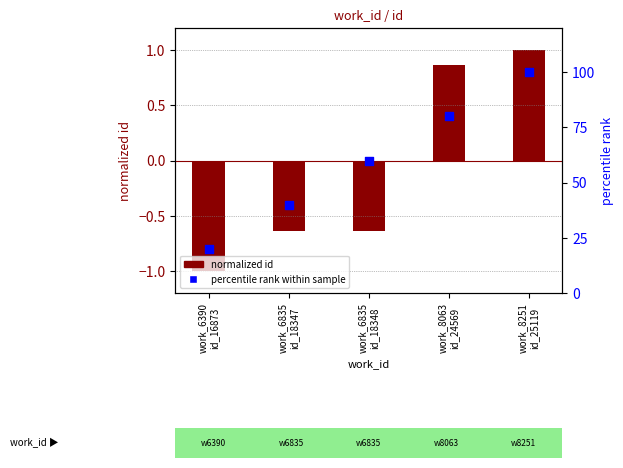

What is the total value across all series at work_6835
id_18348?

59.4